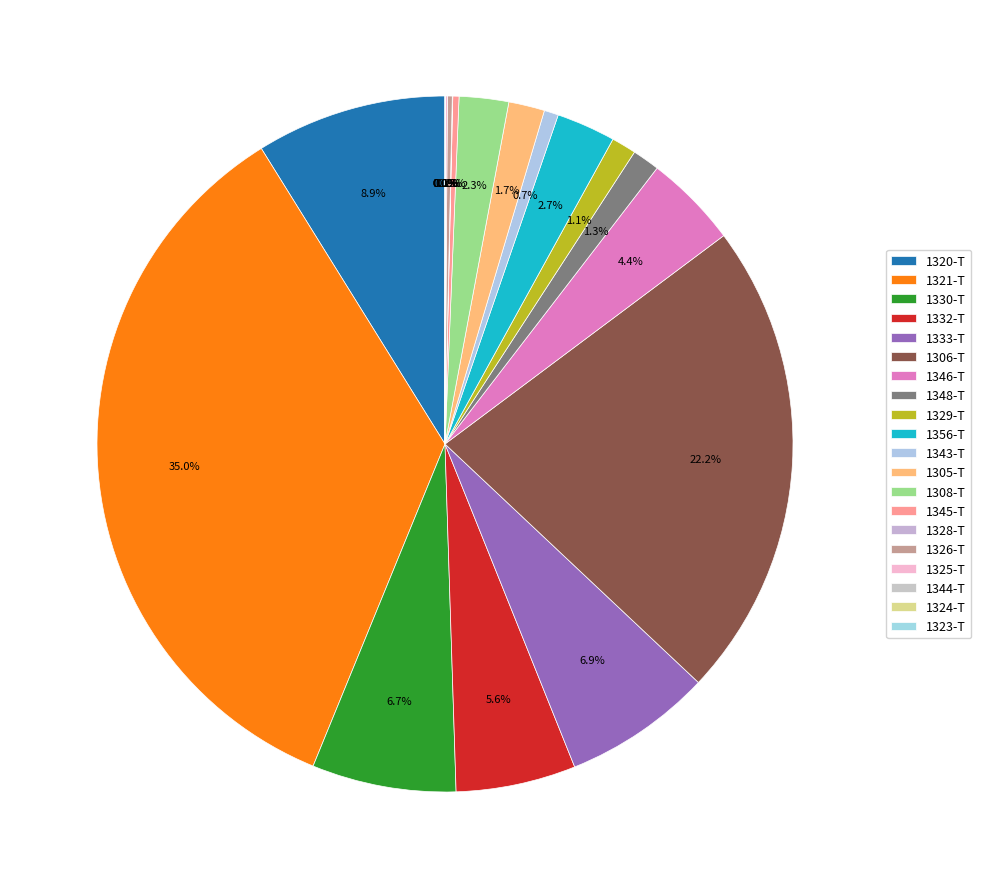

How much of the chart is everything except 1326-T?

99.8%